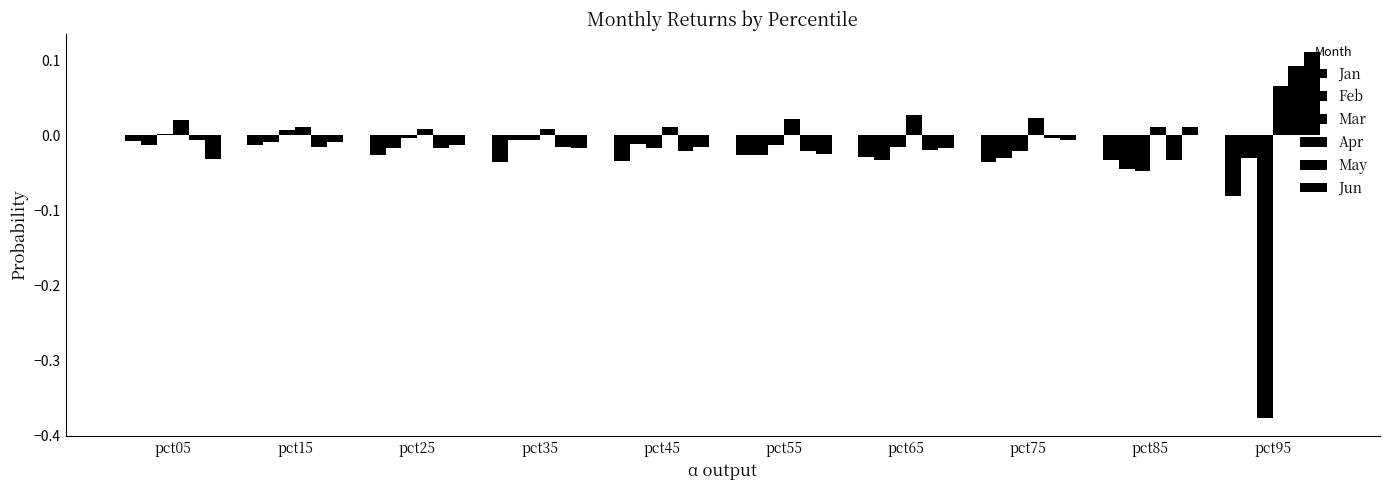

Count the number of data series in this chart.

6